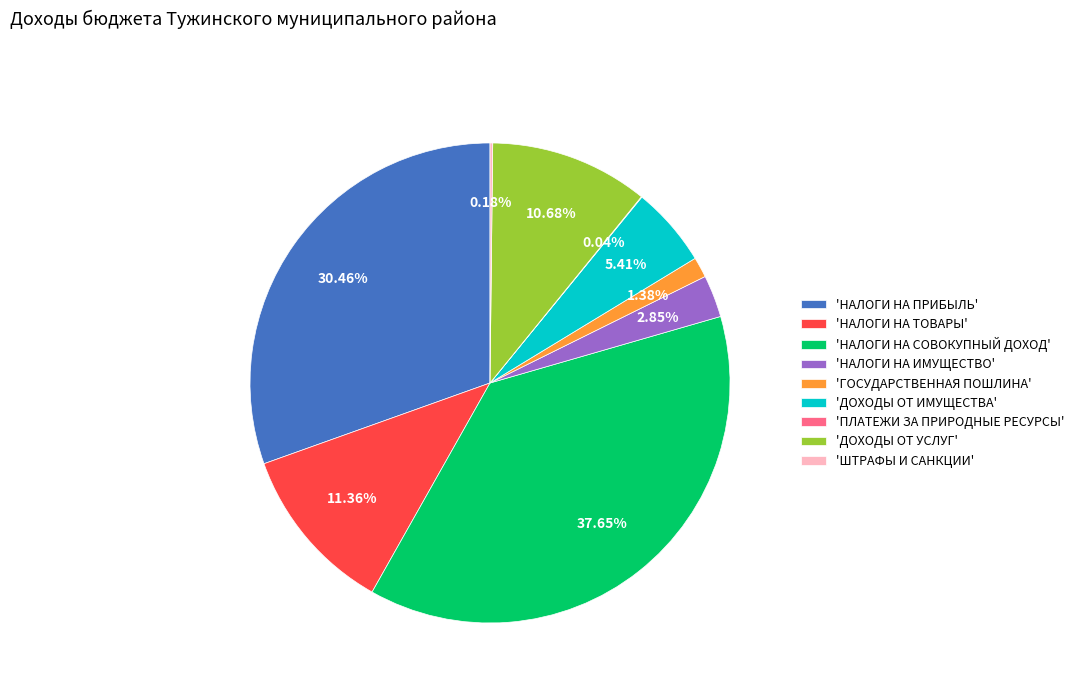

Which category has the biggest portion of the pie?

'НАЛОГИ НА СОВОКУПНЫЙ ДОХОД'